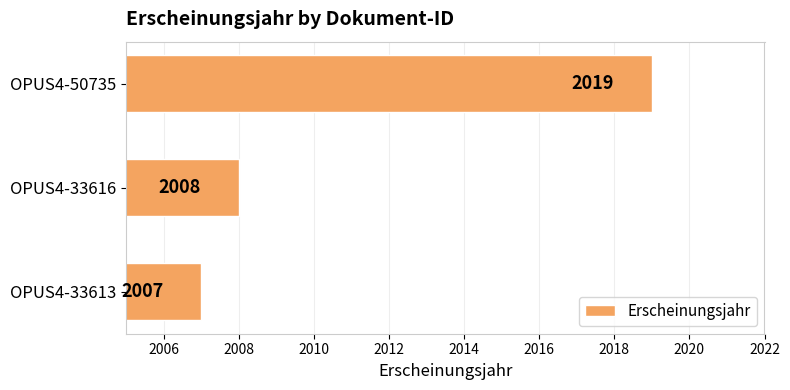

What is the average value?

2011